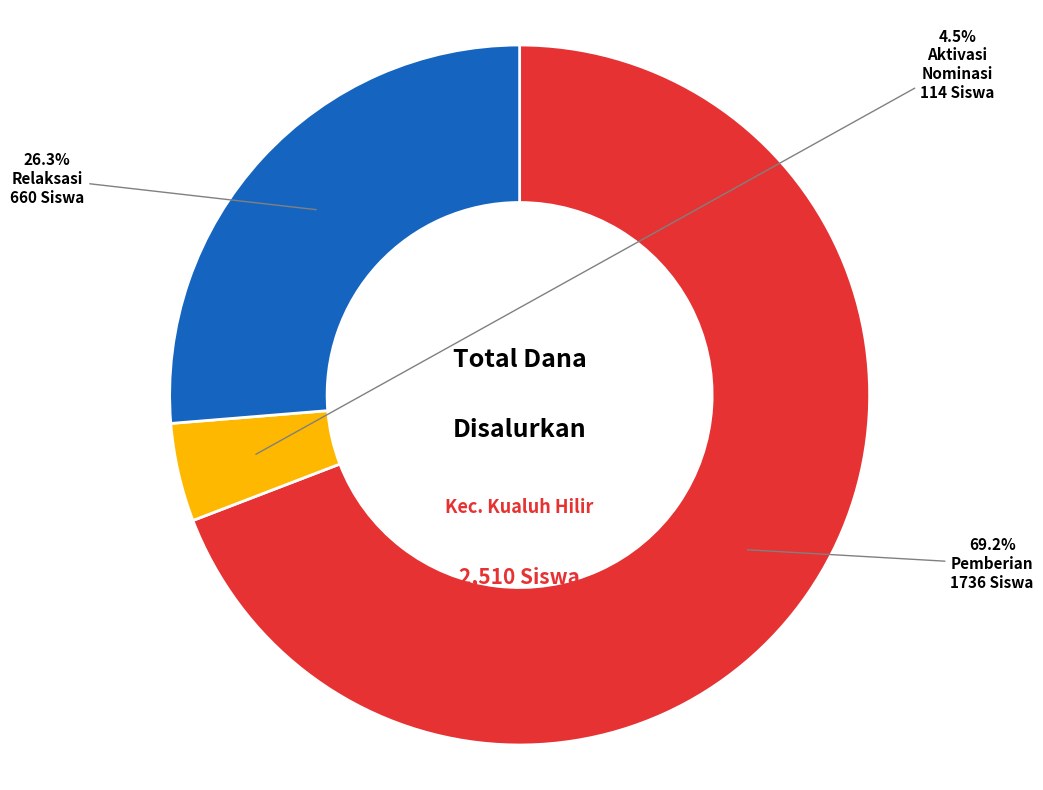

Is there any slice that represents more than half of the pie?

Yes